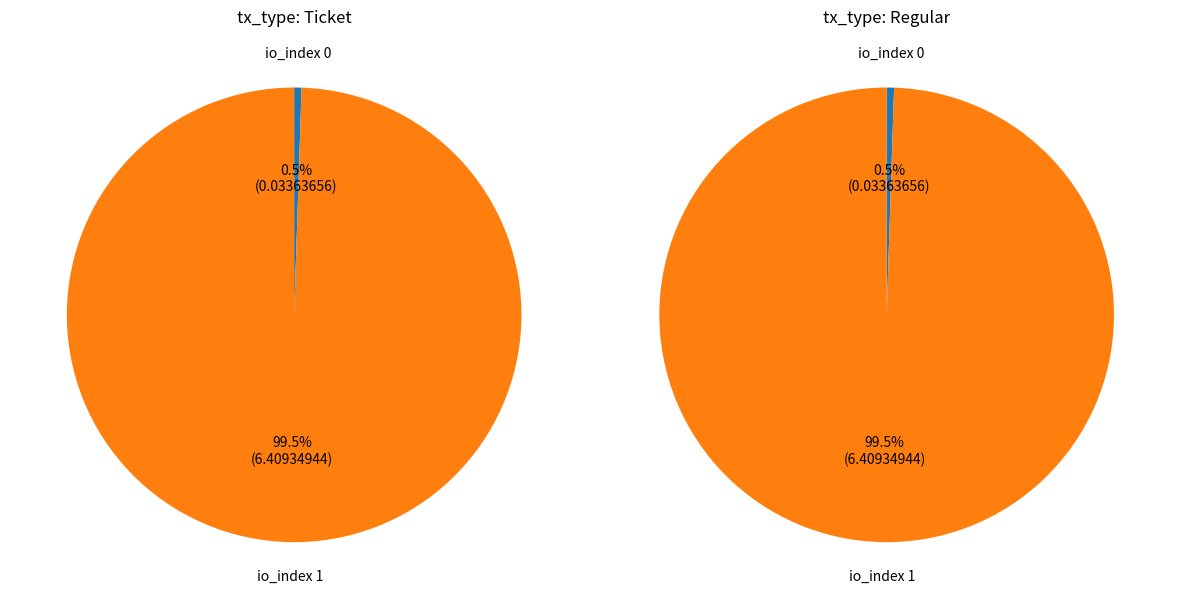

Is the sum of io_index 1 and io_index 0 greater than half?

Yes